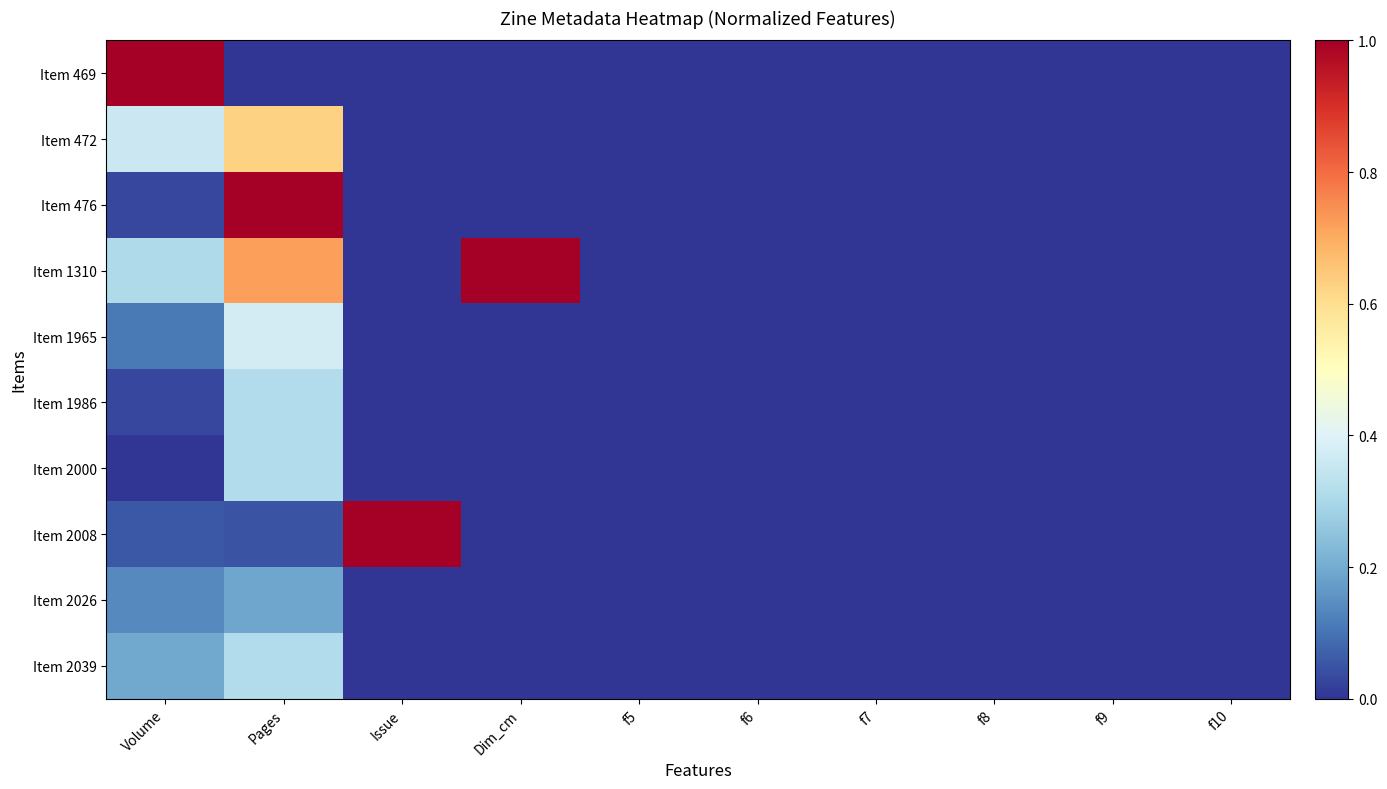

Reading left to right, extract all data points from this chart.

Item 469: Volume=1.0	Pages=0.0	Issue=0.0	Dim_cm=0.0	f5=0.0	f6=0.0	f7=0.0	f8=0.0	f9=0.0	f10=0.0
Item 472: Volume=0.4	Pages=0.6	Issue=0.0	Dim_cm=0.0	f5=0.0	f6=0.0	f7=0.0	f8=0.0	f9=0.0	f10=0.0
Item 476: Volume=0.0	Pages=1.0	Issue=0.0	Dim_cm=0.0	f5=0.0	f6=0.0	f7=0.0	f8=0.0	f9=0.0	f10=0.0
Item 1310: Volume=0.3	Pages=0.7	Issue=0.0	Dim_cm=1.0	f5=0.0	f6=0.0	f7=0.0	f8=0.0	f9=0.0	f10=0.0
Item 1965: Volume=0.1	Pages=0.4	Issue=0.0	Dim_cm=0.0	f5=0.0	f6=0.0	f7=0.0	f8=0.0	f9=0.0	f10=0.0
Item 1986: Volume=0.0	Pages=0.3	Issue=0.0	Dim_cm=0.0	f5=0.0	f6=0.0	f7=0.0	f8=0.0	f9=0.0	f10=0.0
Item 2000: Volume=0.0	Pages=0.3	Issue=0.0	Dim_cm=0.0	f5=0.0	f6=0.0	f7=0.0	f8=0.0	f9=0.0	f10=0.0
Item 2008: Volume=0.1	Pages=0.0	Issue=1.0	Dim_cm=0.0	f5=0.0	f6=0.0	f7=0.0	f8=0.0	f9=0.0	f10=0.0
Item 2026: Volume=0.1	Pages=0.2	Issue=0.0	Dim_cm=0.0	f5=0.0	f6=0.0	f7=0.0	f8=0.0	f9=0.0	f10=0.0
Item 2039: Volume=0.2	Pages=0.3	Issue=0.0	Dim_cm=0.0	f5=0.0	f6=0.0	f7=0.0	f8=0.0	f9=0.0	f10=0.0